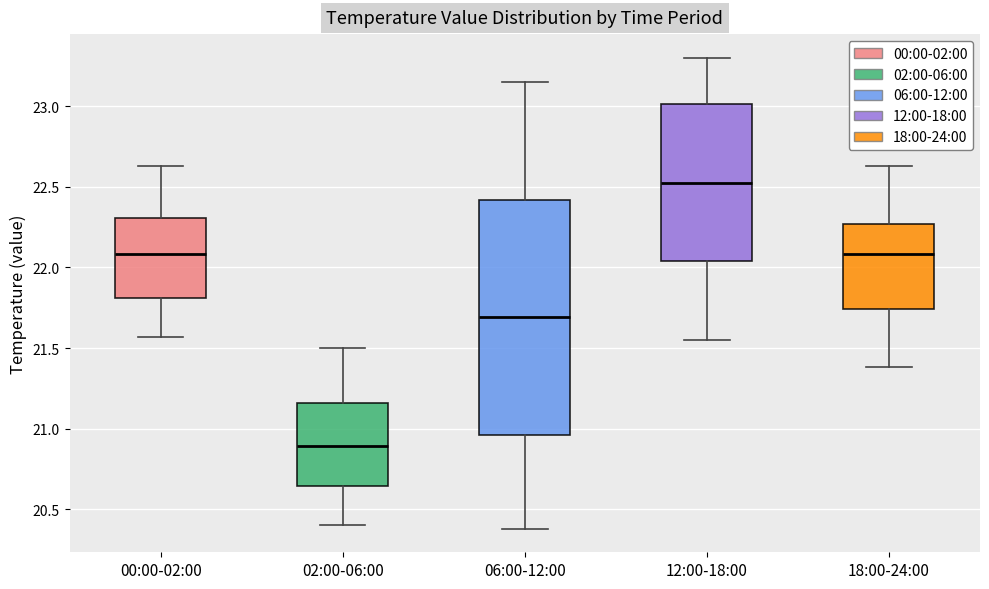

Reading left to right, read every box against the y-axis: the position of its median line, the range the box covers, and the ends of its whiskers. The values are not printed on the chart, so give them approximately, as read against the axis.

00:00-02:00: median 22.10, box 21.80 to 22.30, whiskers 21.55 to 22.65
02:00-06:00: median 20.90, box 20.65 to 21.15, whiskers 20.40 to 21.50
06:00-12:00: median 21.70, box 20.95 to 22.40, whiskers 20.40 to 23.15
12:00-18:00: median 22.55, box 22.05 to 23.00, whiskers 21.55 to 23.30
18:00-24:00: median 22.10, box 21.75 to 22.25, whiskers 21.40 to 22.65